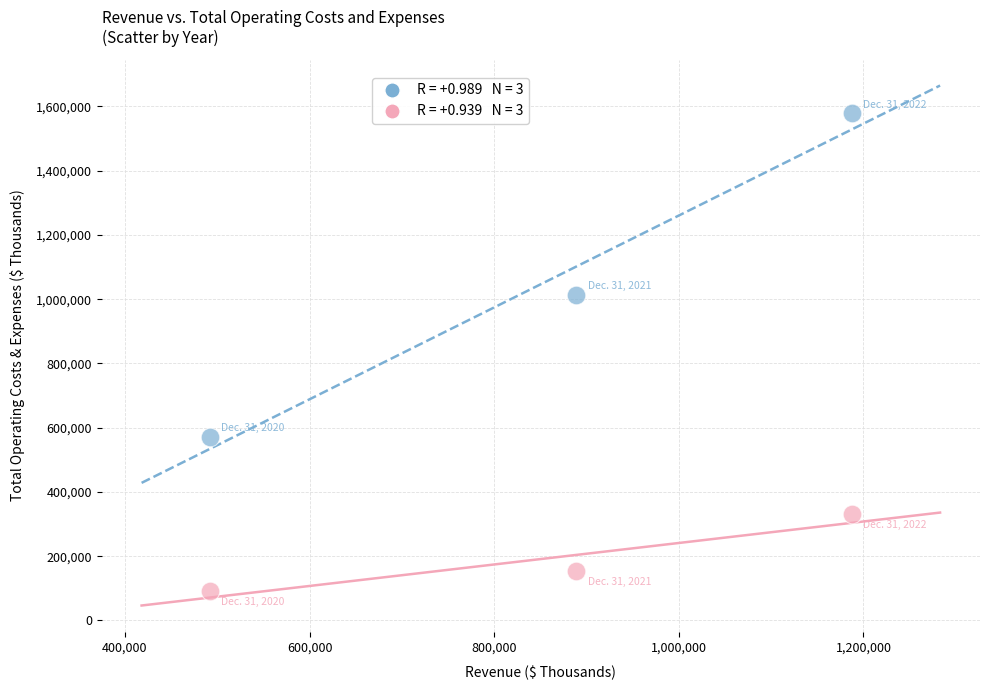

Across all series, what Y value is closest to 835620?

1014458